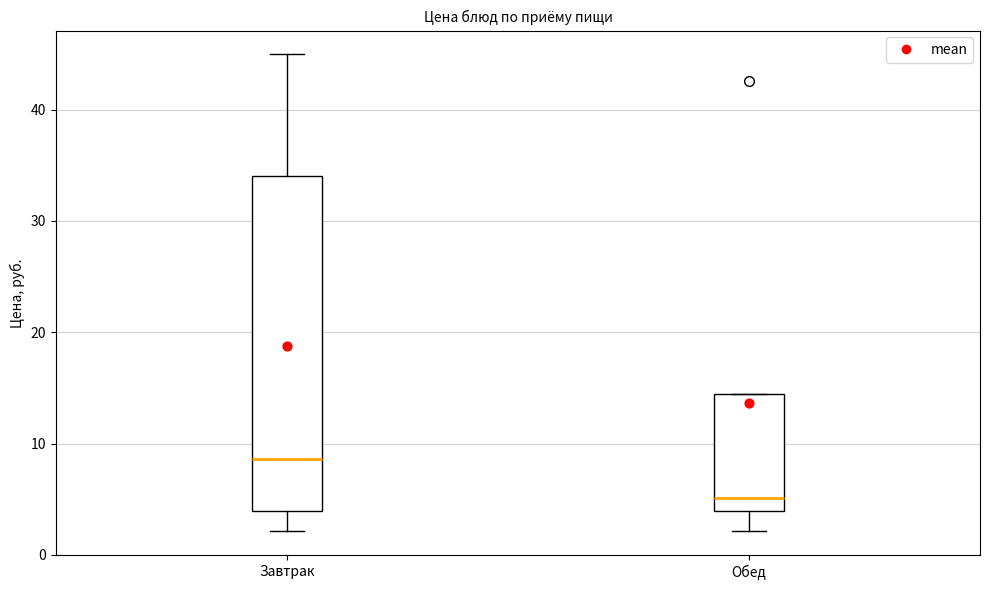

Where does the lower whisker of the box for Обед end on the y-axis? The values are not printed on the chart, so give them approximately, as read against the axis.

2